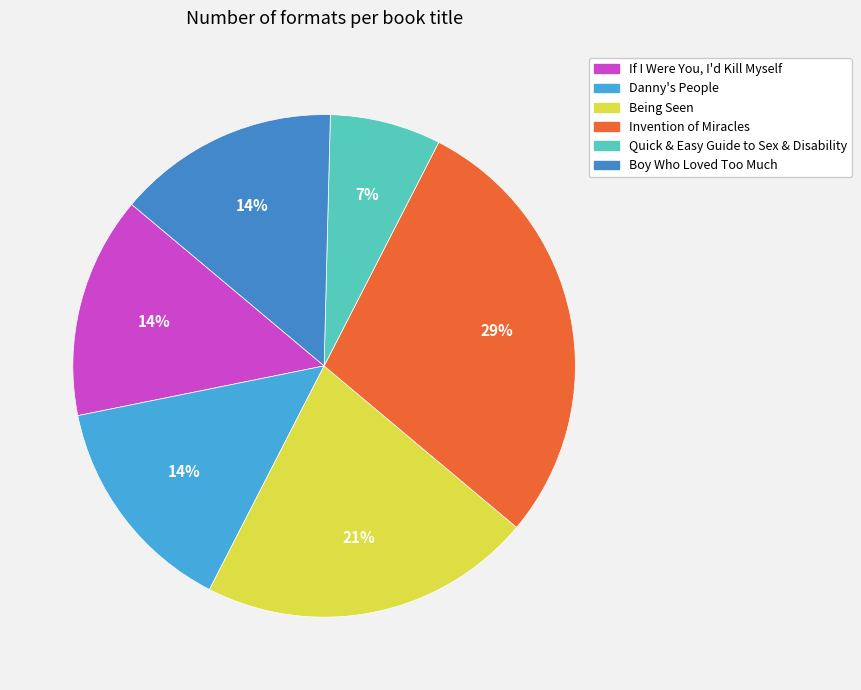

Count the number of slices in the pie.

6